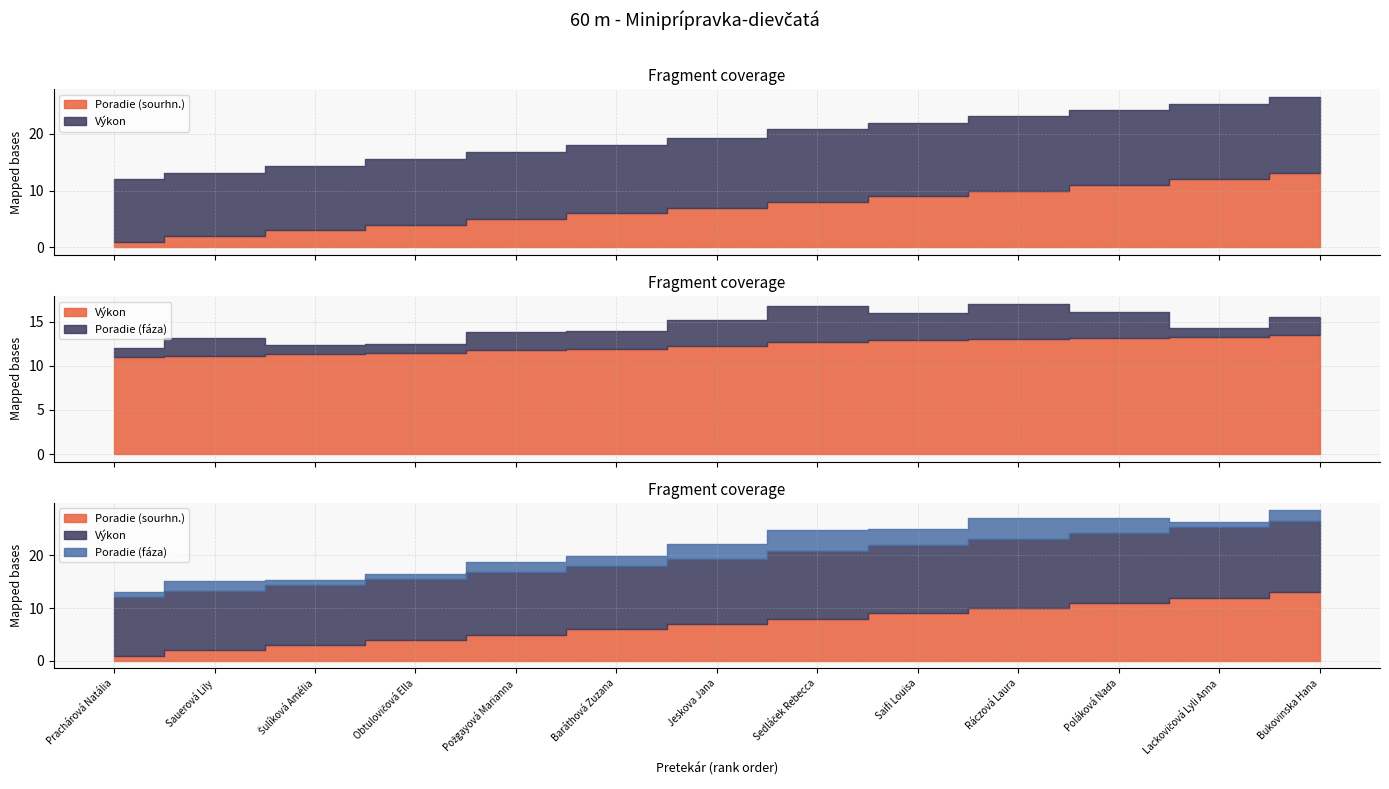

What is the total value across all series at Sauerová Lily?

15.2